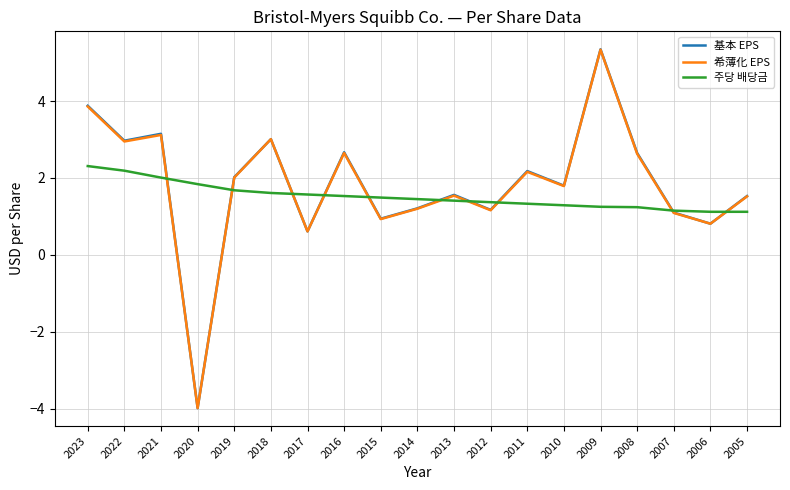

Which category has the lowest value in the 希薄化 EPS series?

2020